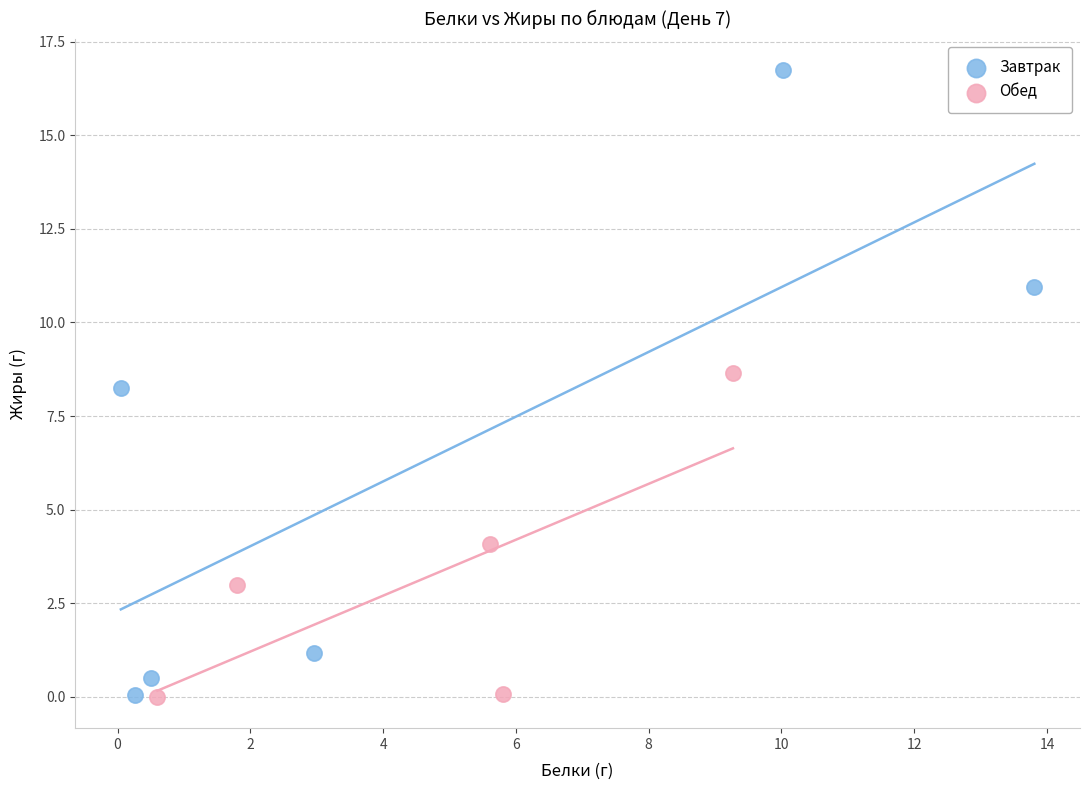

Which series reaches the maximum Y coordinate?

Завтрак